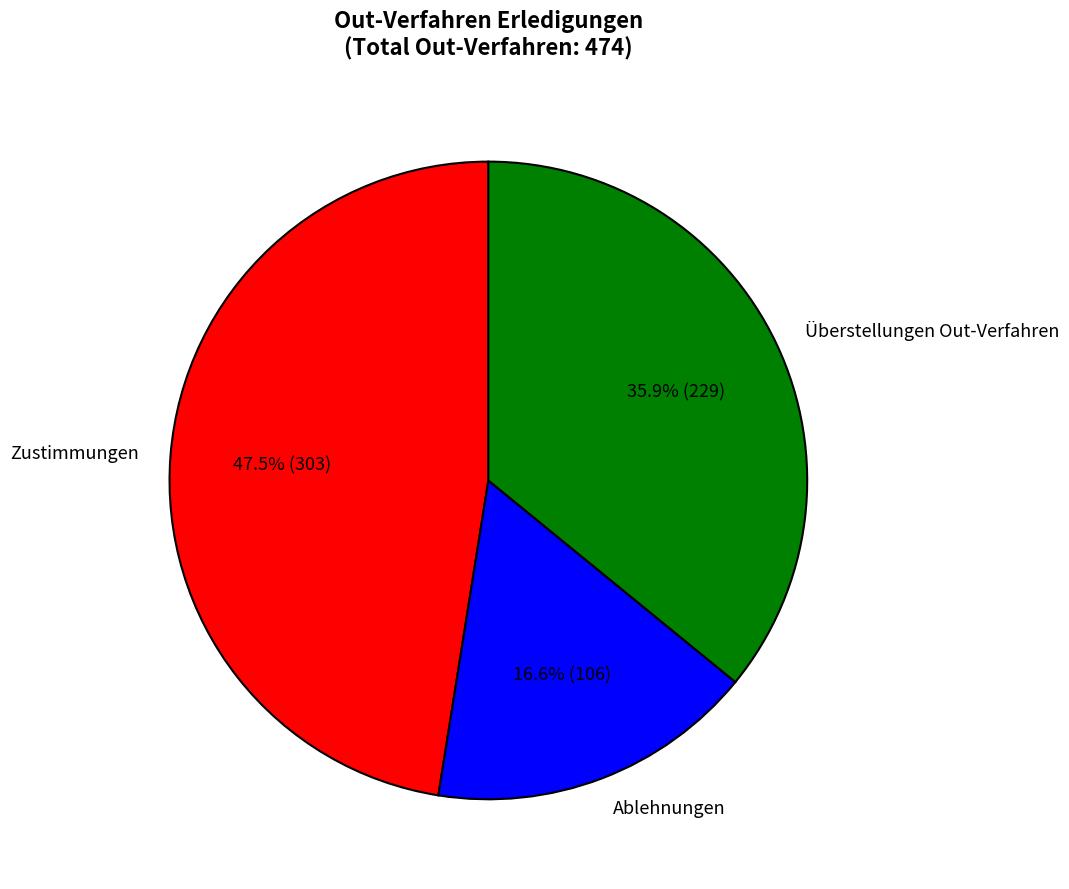

Is it true that Zustimmungen is 54% of the pie?

False